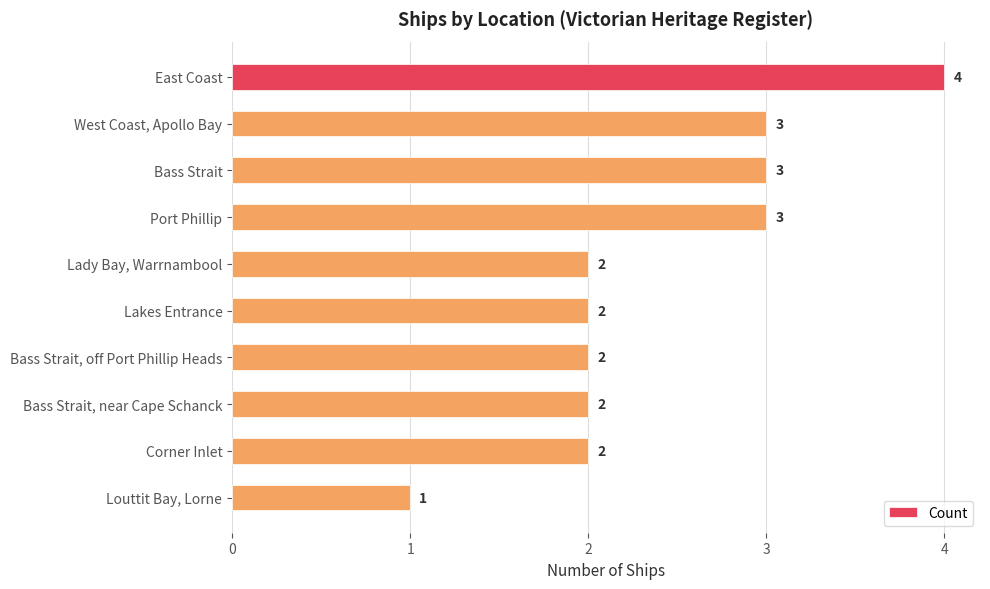

Is it true that the value at East Coast is 6?

False